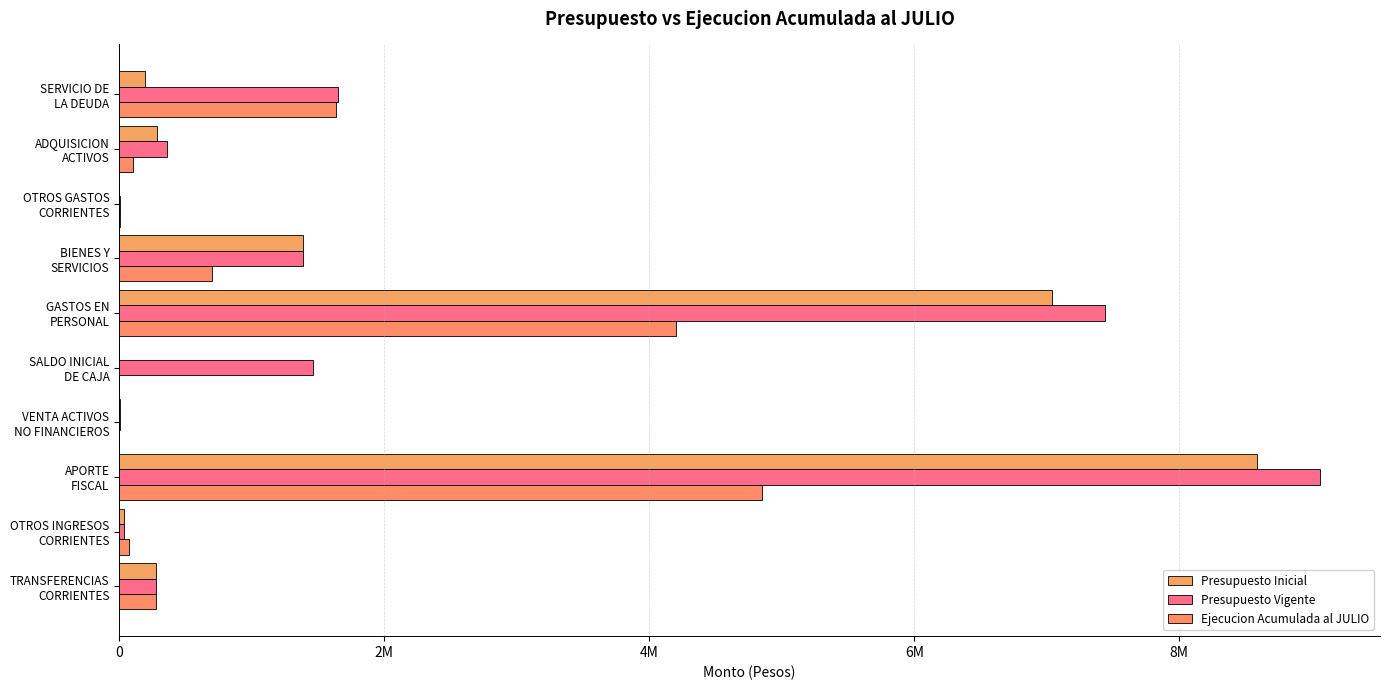

What is the label of the 8th bar from the right?

APORTE FISCAL